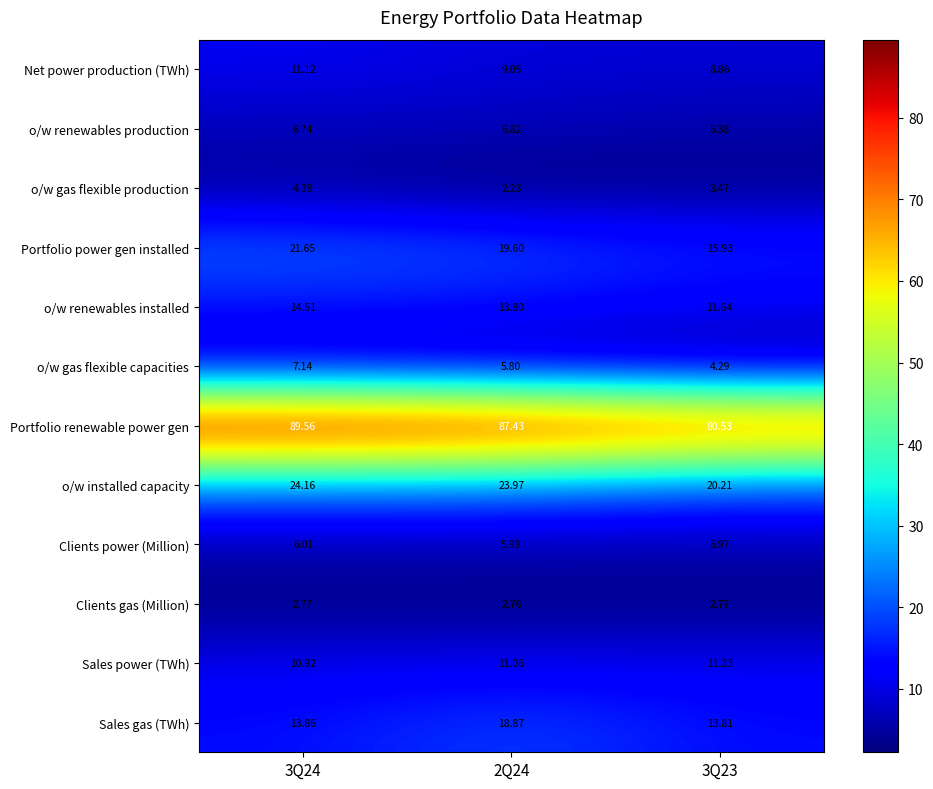

At which category does the chart reach its minimum across all series?

2Q24